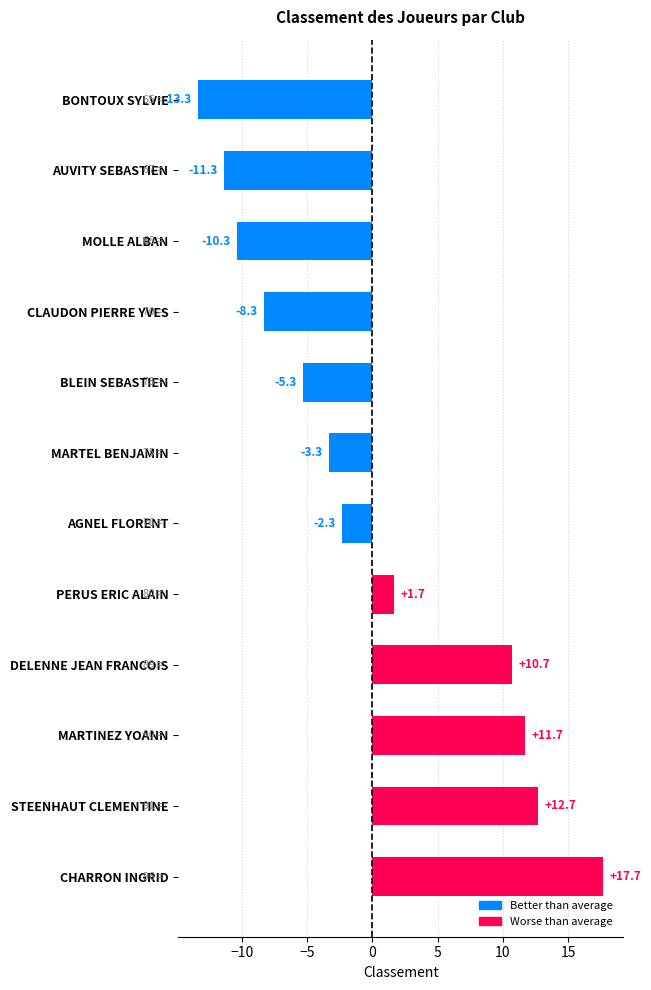

The value at DELENNE JEAN FRANCOIS is 16.5. True or false?

False